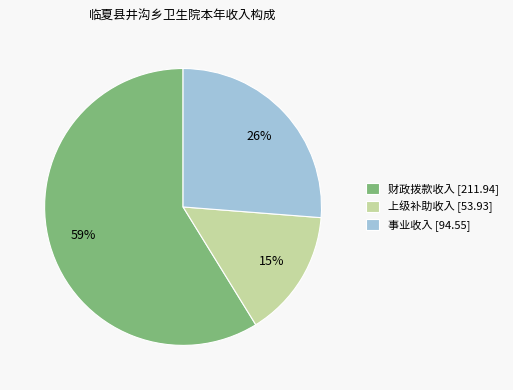

Combined, do 上级补助收入 [53.93] and 事业收入 [94.55] account for over 50%?

No